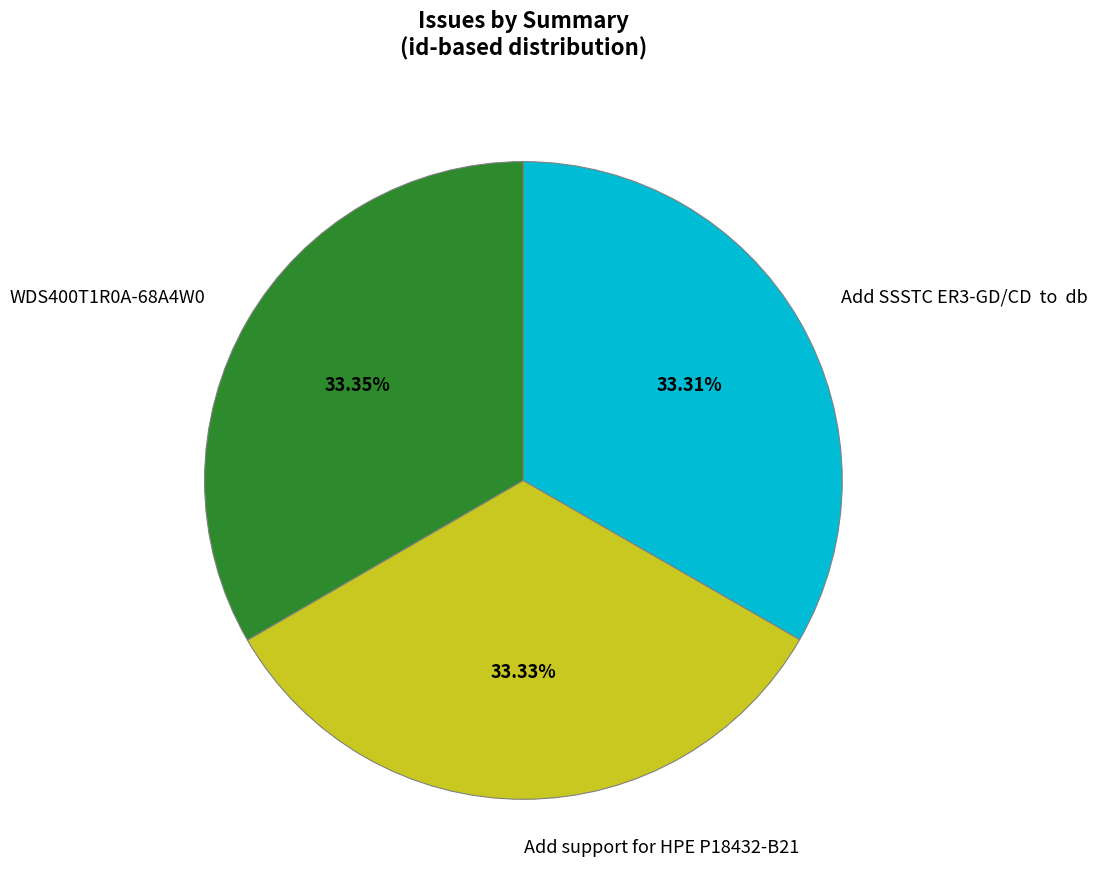

What percentage is the WDS400T1R0A-68A4W0 slice, to the nearest percent?

33%